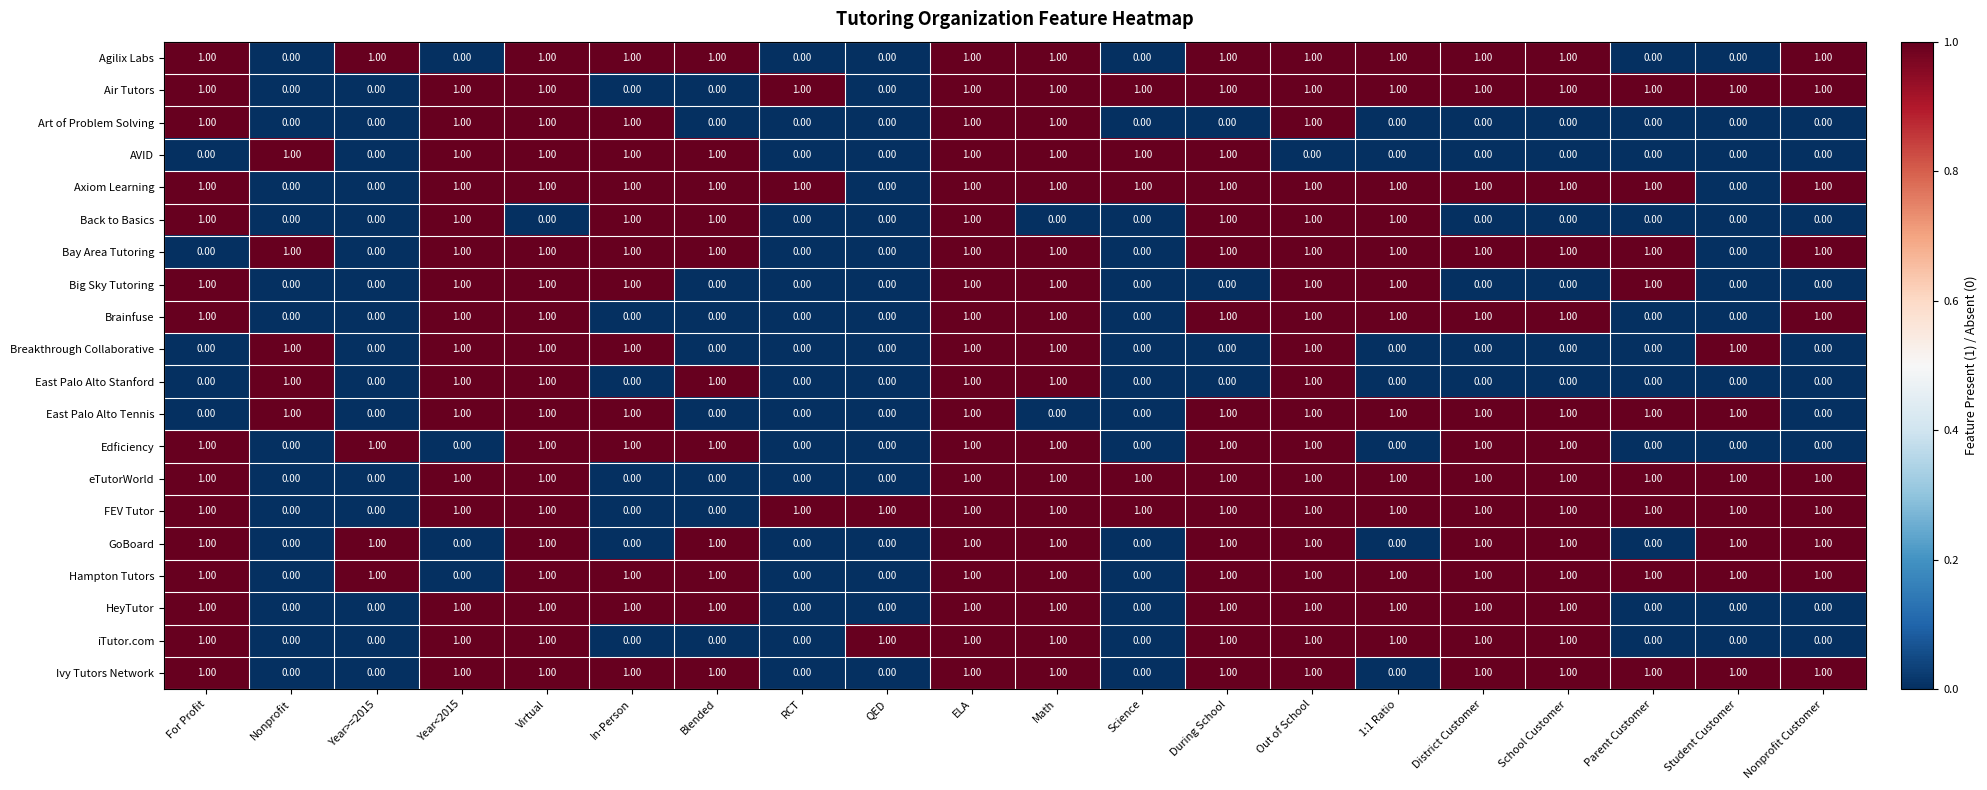

At which category is the sum across all series the highest?

ELA